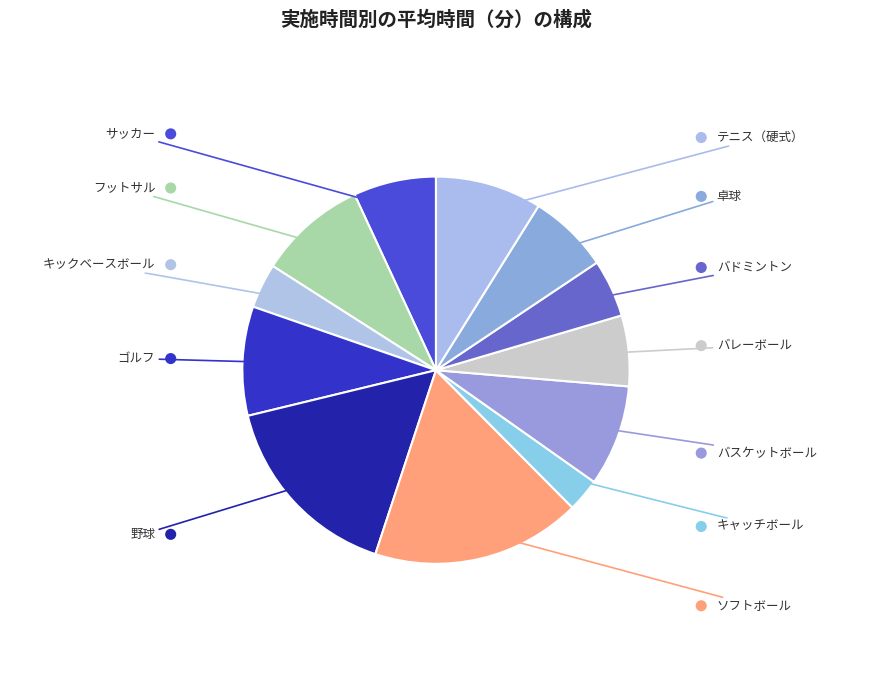

How many segments does this pie chart have?

12